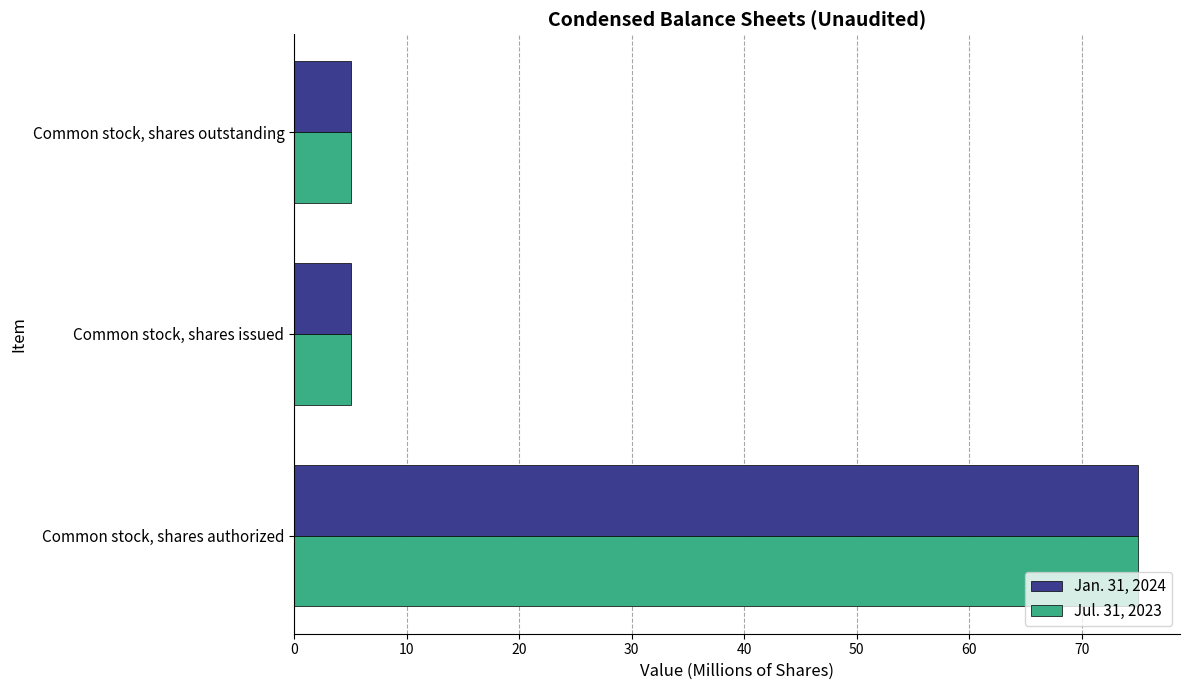

Is it true that Jul. 31, 2023 equals 34.6 at Common stock, shares authorized?

False